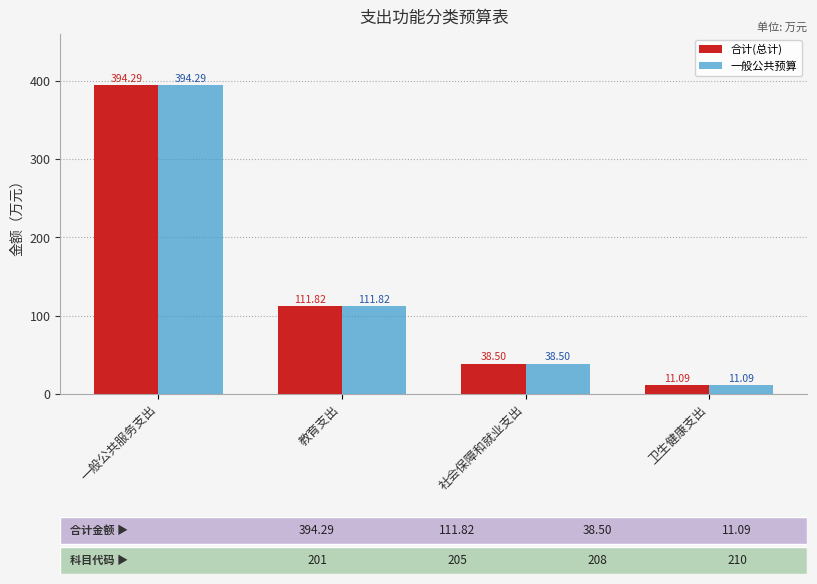

At which label is 一般公共预算 closest to 202?

教育支出